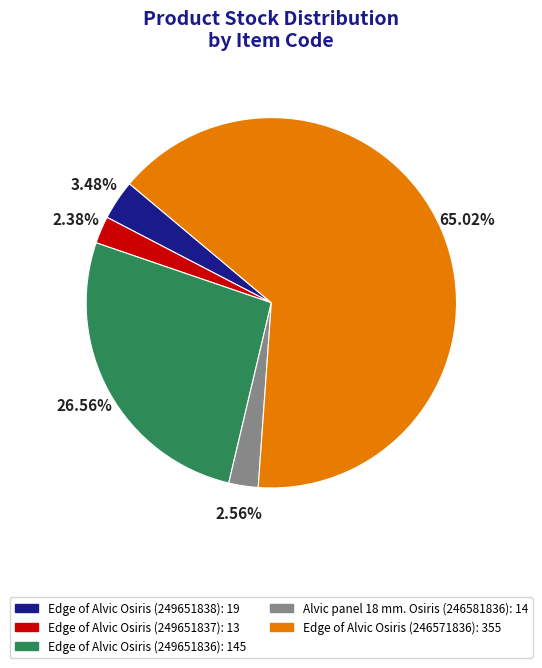

What percentage is the Edge of Alvic Osiris (249651838) slice, to the nearest percent?

3%